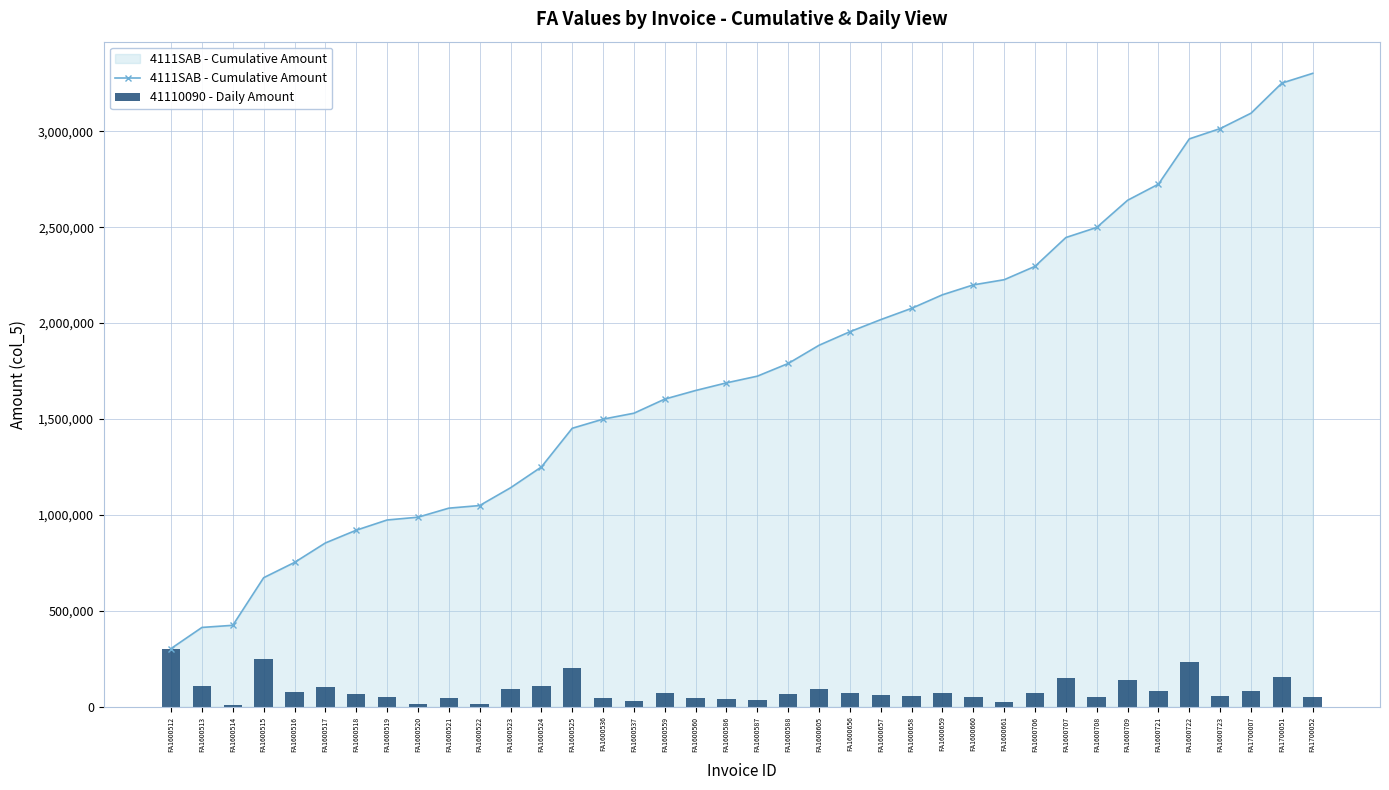

What is the difference between the maximum and minimum values in the 41110090 - Daily Amount series?

292693